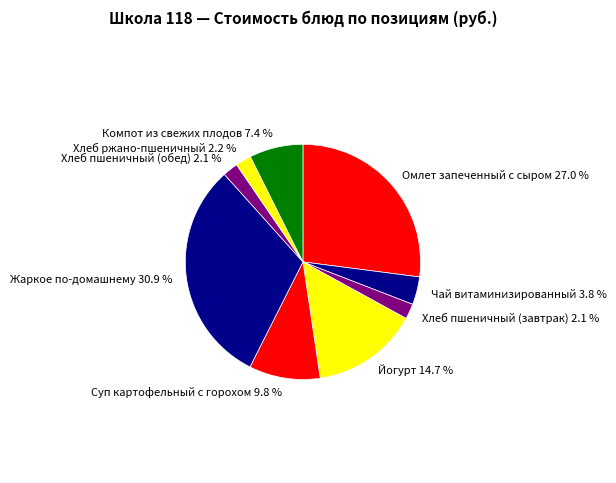

To the nearest percent, what portion does Жаркое по-домашнему represent?

31%